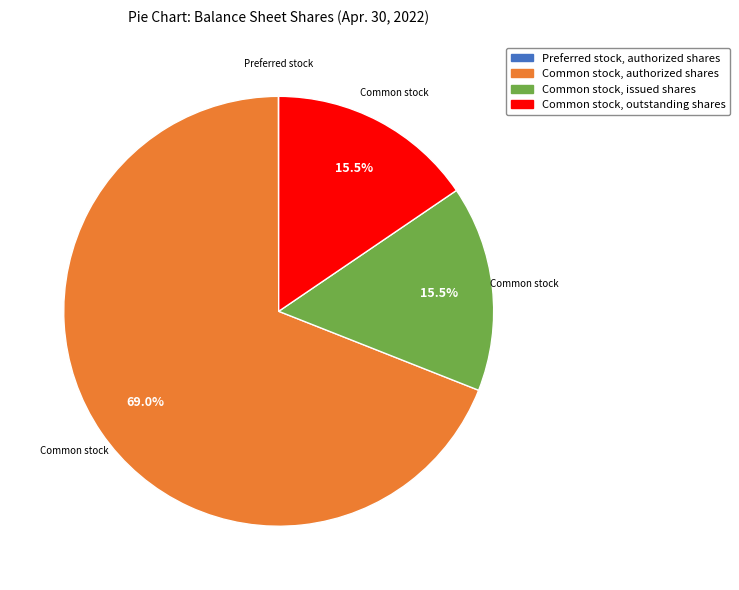

Does Common stock, authorized shares represent more than half of the total?

Yes